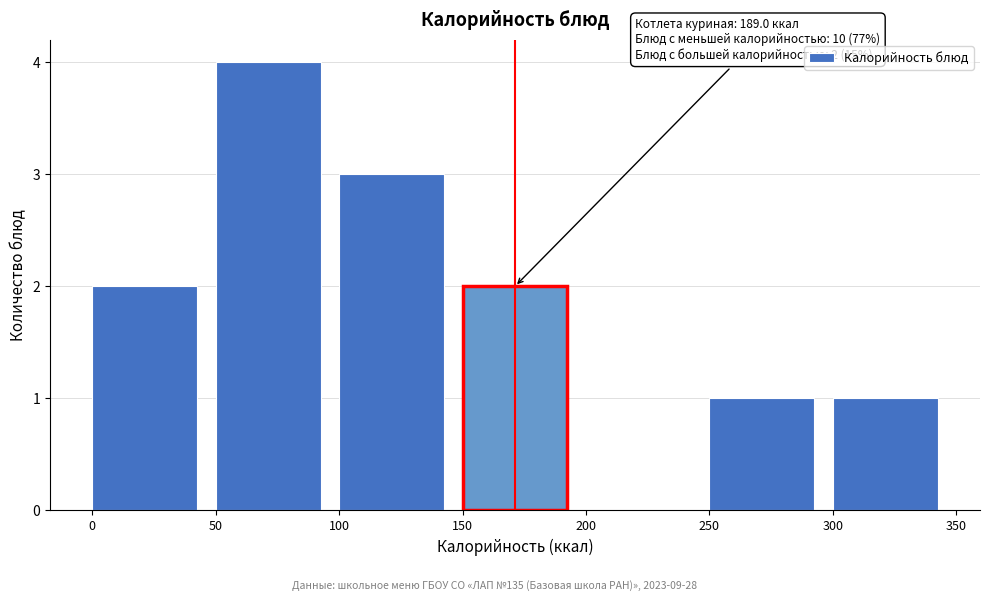

Over which range of the x-axis is the bar tallest?

50 to 100